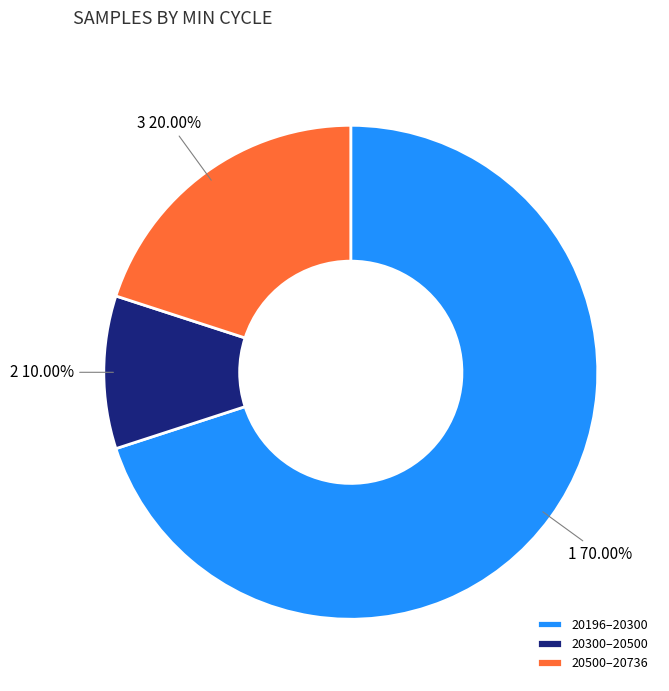

How many segments does this pie chart have?

3